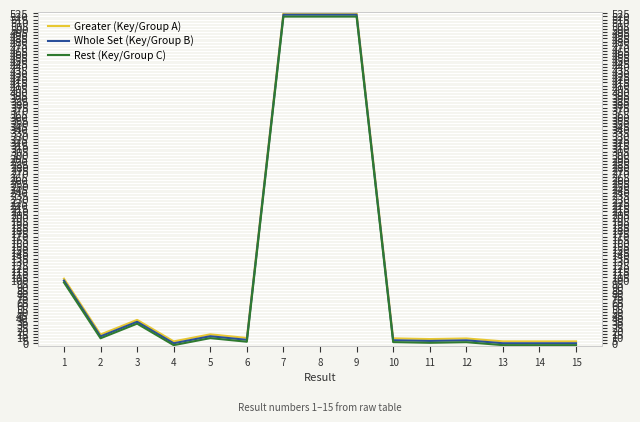

Reading left to right, list all the values displayed in this chart.

Greater (Key/Group A): 1=103.0	2=14.2	3=37.5	4=3.3	5=14.5	6=8.7	7=525.7	8=525.7	9=525.7	10=8.1	11=7.0	12=8.0	13=3.3	14=3.3	15=3.3
Whole Set (Key/Group B): 1=100.0	2=11.2	3=34.5	4=0.3	5=11.5	6=5.7	7=522.7	8=522.7	9=522.7	10=5.1	11=4.0	12=5.0	13=0.3	14=0.3	15=0.3
Rest (Key/Group C): 1=97.0	2=8.2	3=31.5	4=-2.7	5=8.5	6=2.7	7=519.7	8=519.7	9=519.7	10=2.1	11=1.0	12=2.0	13=-2.7	14=-2.7	15=-2.7